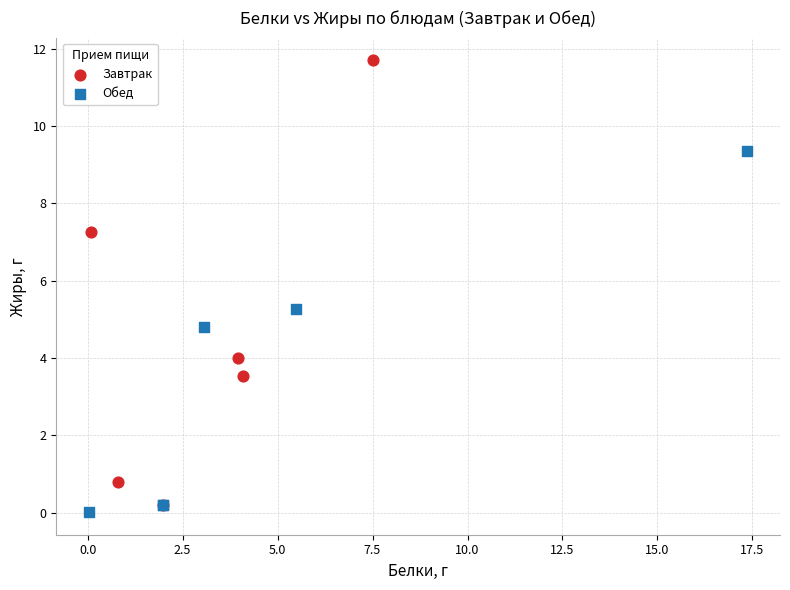

Which series reaches the maximum Y coordinate?

Завтрак